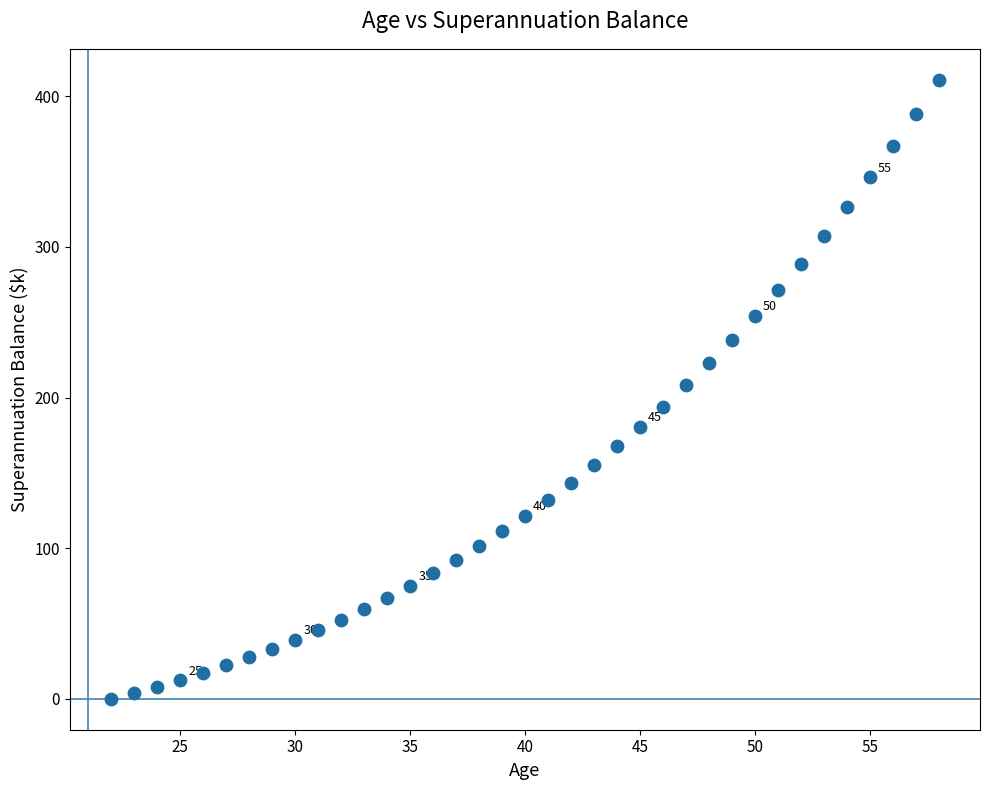

What is the range of X values (max minus min)?

36.0